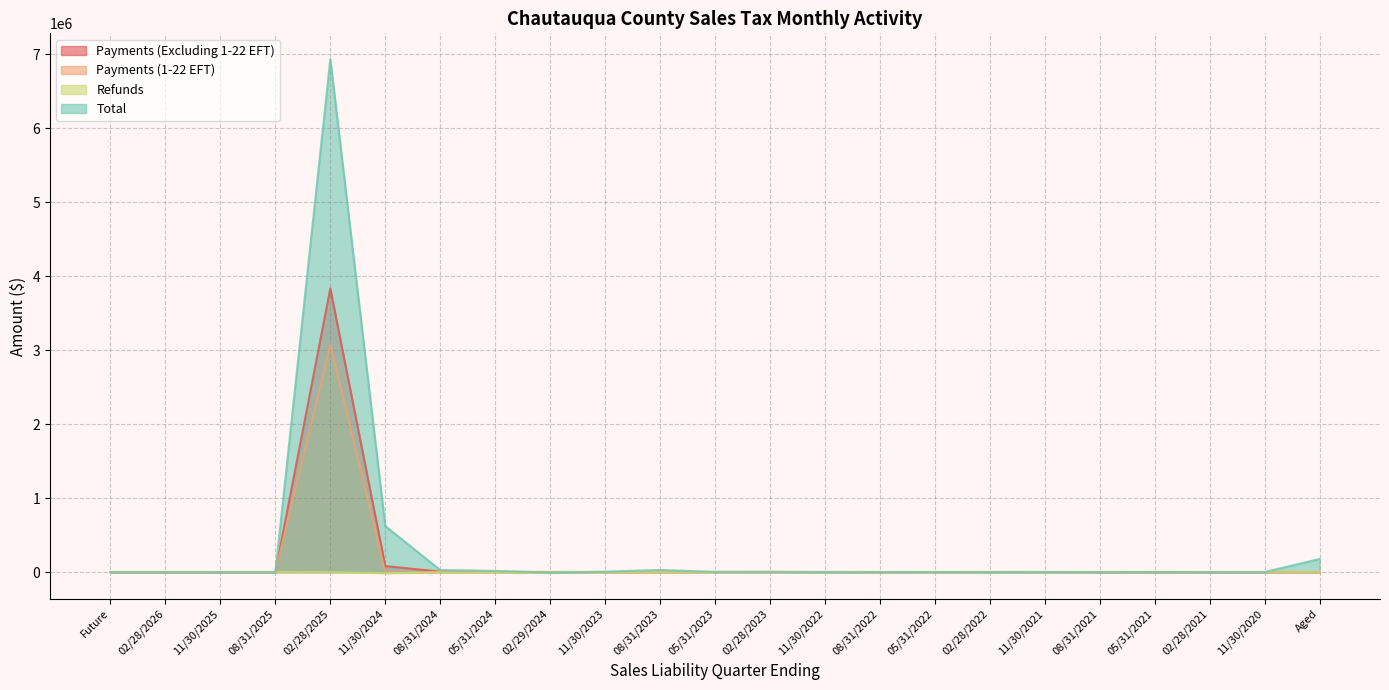

Reading left to right, extract all data points from this chart.

Payments (Excluding 1-22 EFT): 0.0	0.0	0.0	0.0	3833668.9	81672.4	6167.0	2435.0	1007.8	1154.5	1398.9	1708.6	2469.5	1200.1	854.0	863.2	907.6	1253.5	11.4	69.7	13.7	0.9	13.8
Payments (1-22 EFT): 0.0	0.0	0.0	0.0	3075133.6	432.8	745.1	0.0	107.5	0.0	0.0	0.0	0.0	0.0	0.0	0.0	0.0	0.0	0.0	0.0	0.0	0.0	0.0
Refunds: 0.0	0.0	0.0	0.0	-461.6	-15466.7	-3937.0	-2792.5	-4583.0	-269.5	-234.5	-32.5	416.4	-24.0	-13.3	-16.6	-930.6	-317.4	-0.1	-388.5	-2.1	0.0	-694.0
Total: 0.0	0.7	0.0	0.0	6933295.6	621978.5	27559.8	16109.0	-6159.6	4880.8	28875.9	2088.9	1707.6	-373.0	329.7	620.1	-825.8	451.6	-43.9	-328.7	7.6	-99.4	177462.9